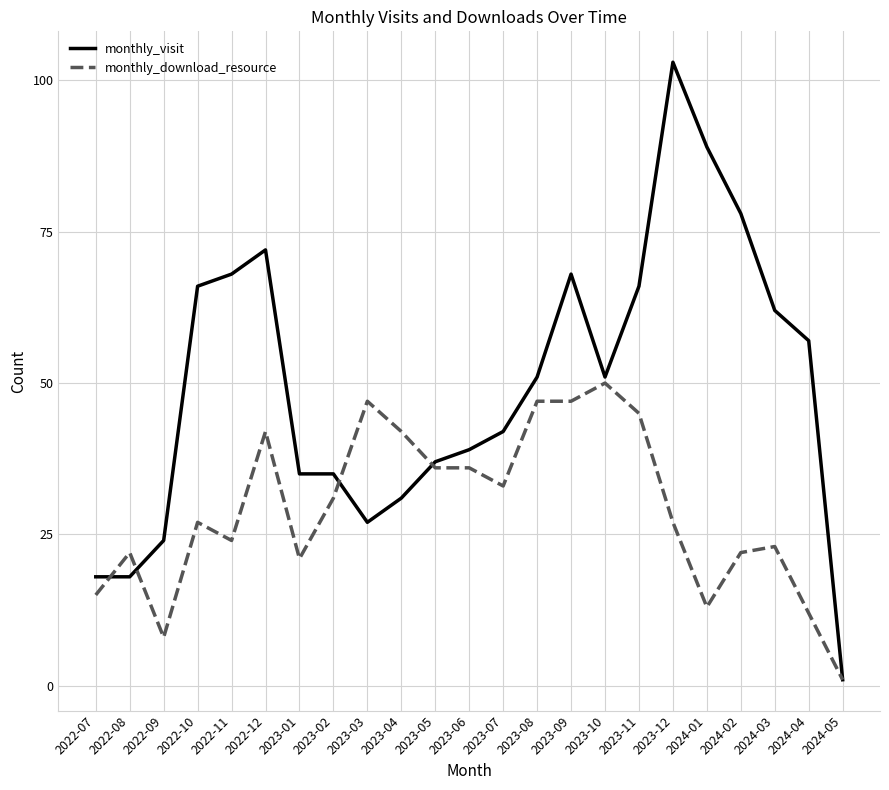

Which category has the highest value across all series?

2023-12